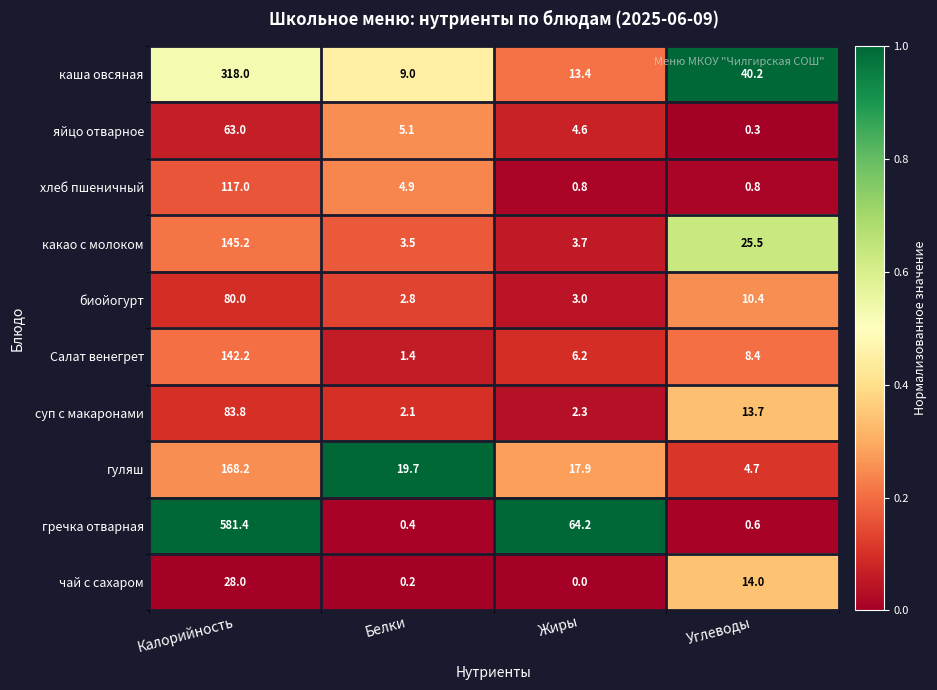

The value of хлеб пшеничный at Жиры is 0.8. True or false?

True